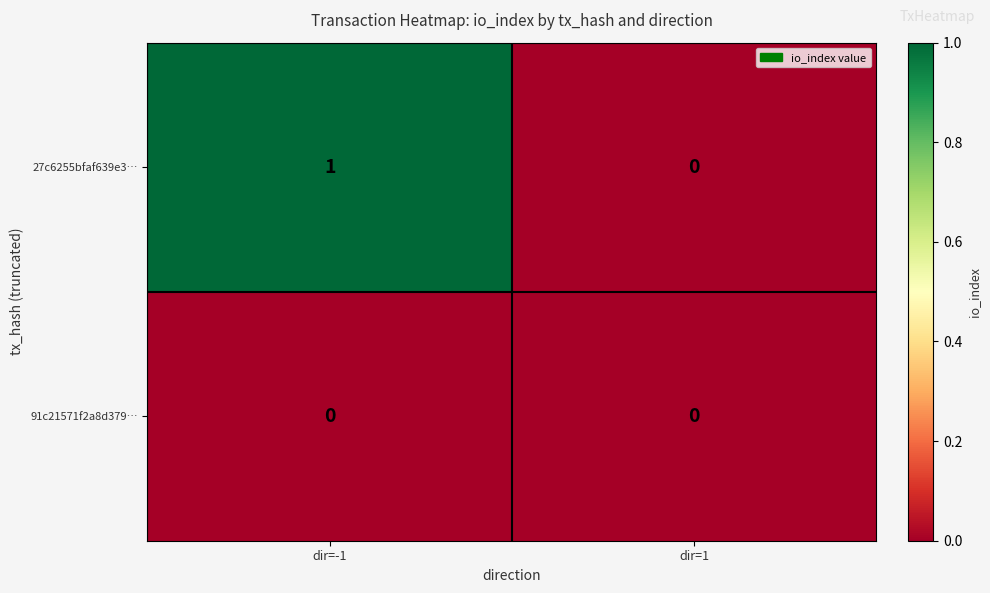

At which category does the chart reach its peak across all series?

dir=-1